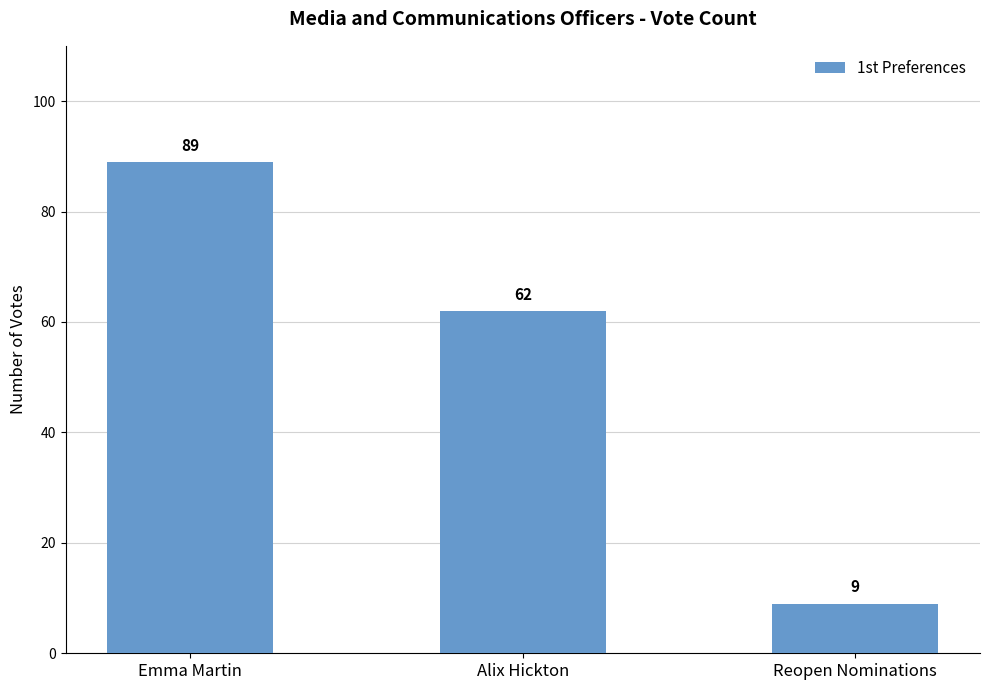

What is the ratio of the value at Emma Martin to the value at Reopen Nominations?

9.9